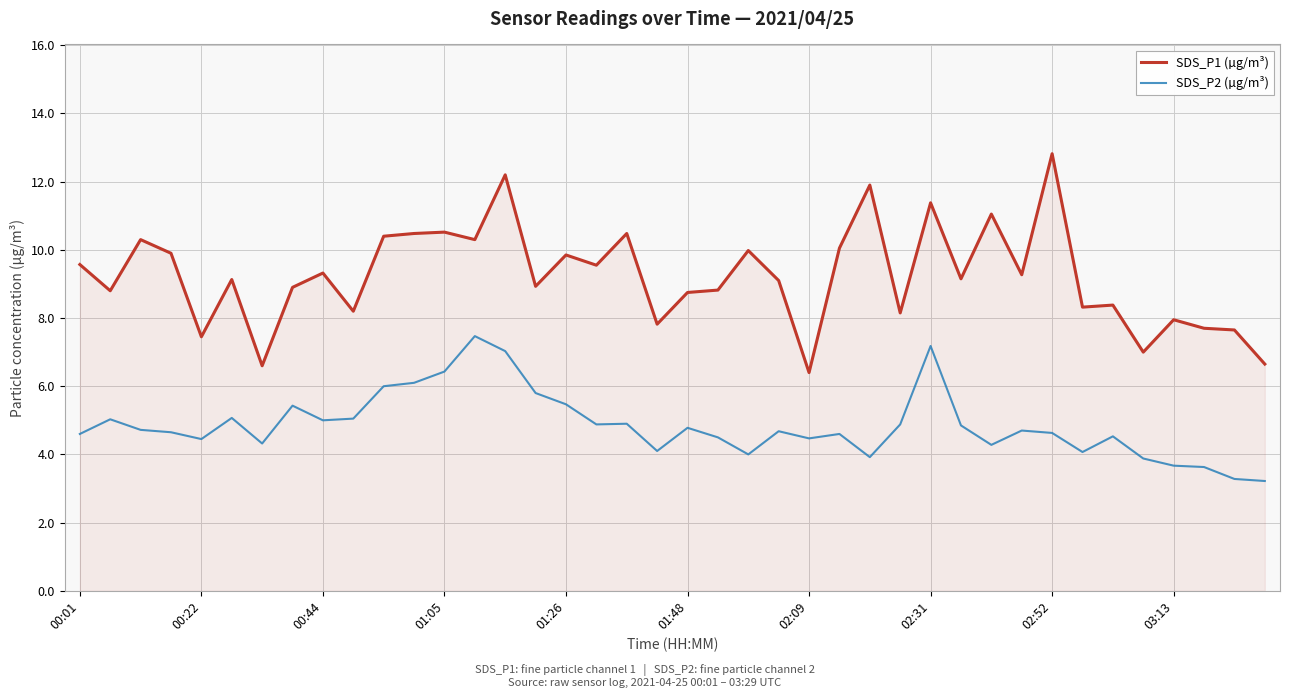

Rank the series by their maximum value, from lowest to highest.

SDS_P2 (µg/m³), SDS_P1 (µg/m³)